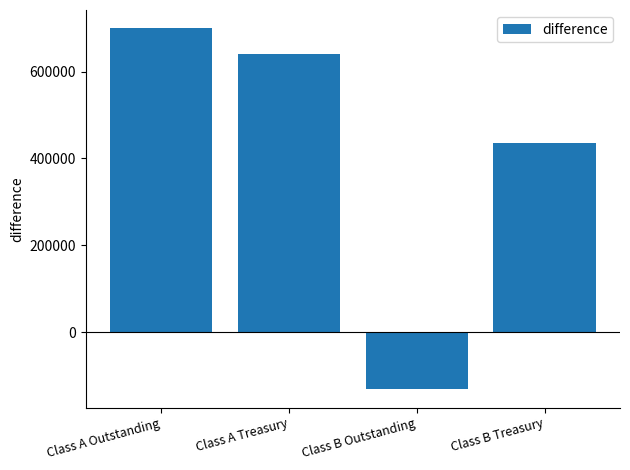

Are the bars grouped side by side (vs. stacked)?

No